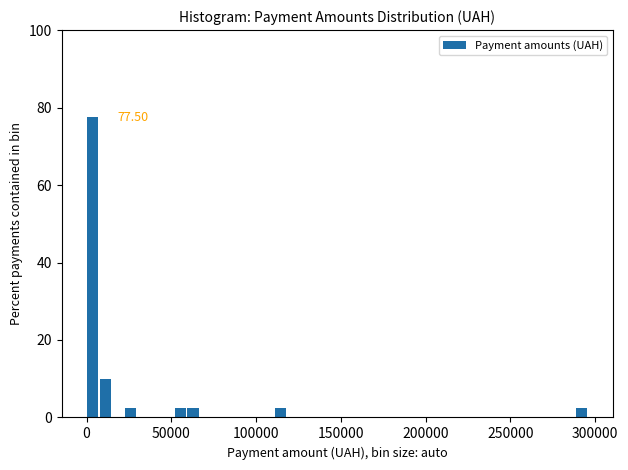

Around what value on the x-axis is the tallest bar? Give the approximate position of its centre, as read against the axis.

5000